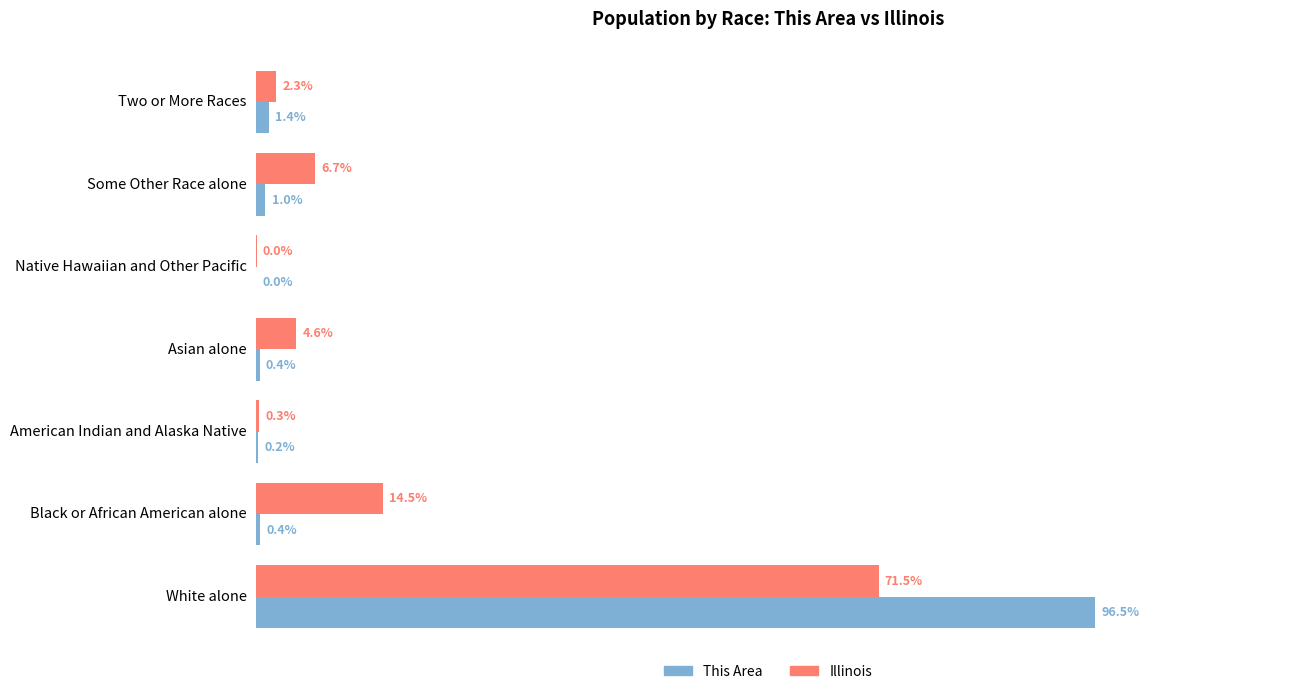

At which category is the sum across all series the highest?

White alone